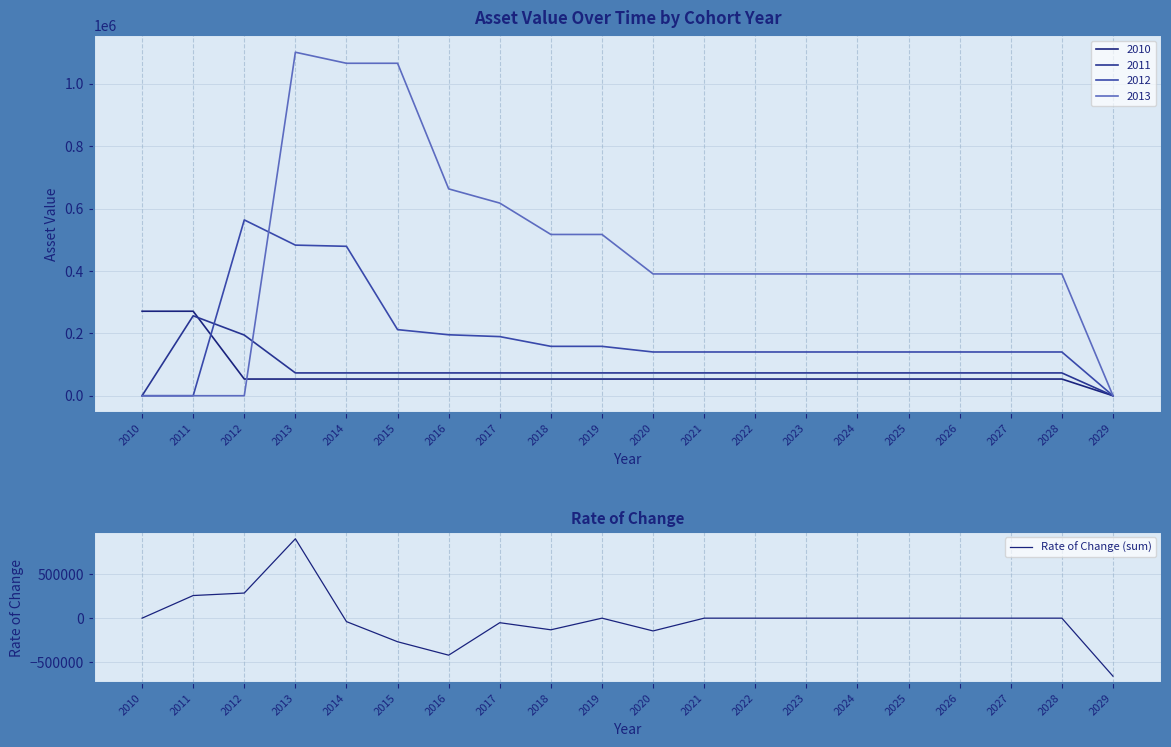

What is the value of the 2nd point from the left?

256355.2